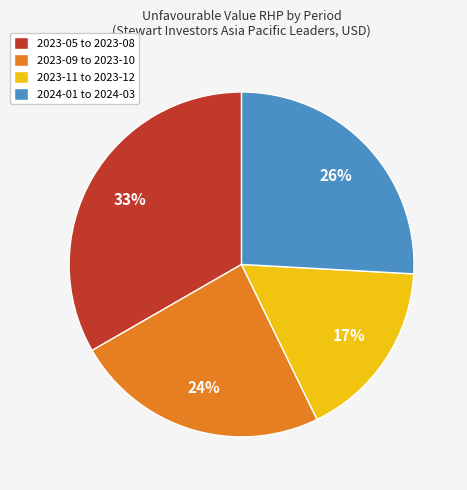

To the nearest percent, what is the difference between the 2023-09 to 2023-10 and 2023-11 to 2023-12 slice percentages?

7%